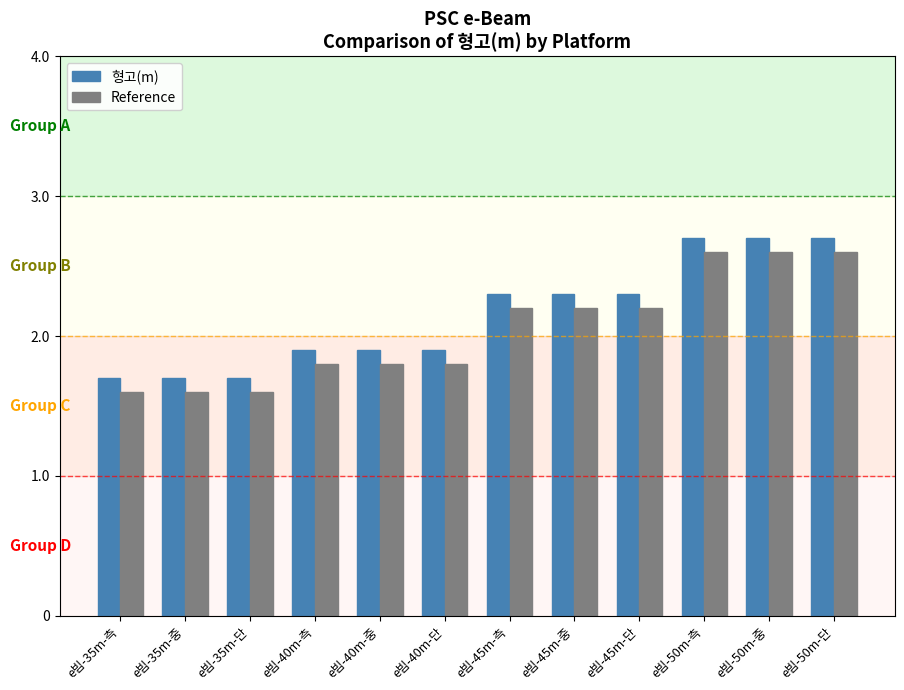

How many 형고(m) values are between 1 and 2?

6